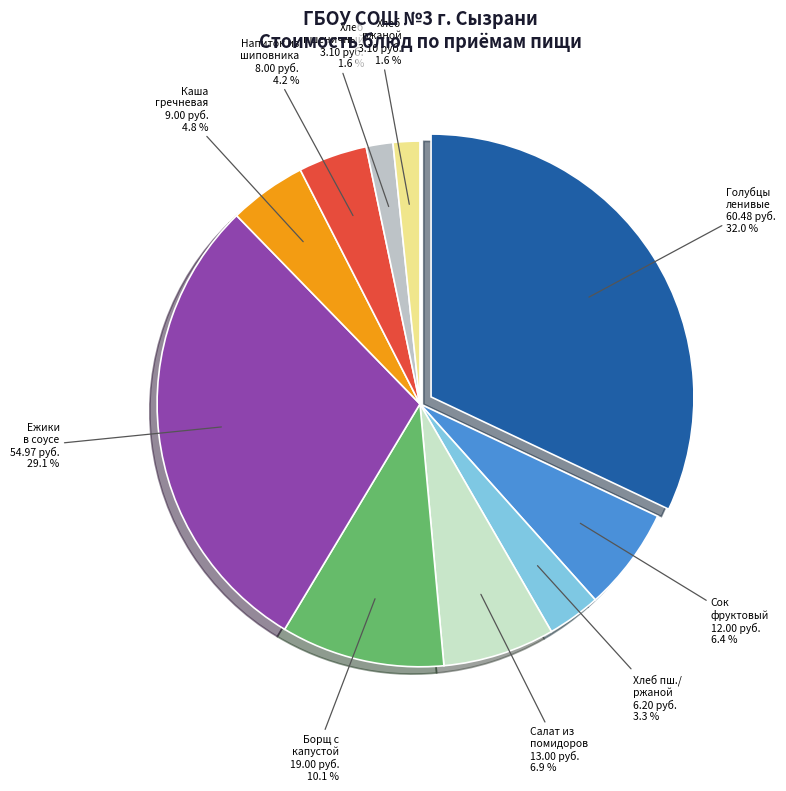

What is the total percentage of Салат из свежих помидоров and Хлеб пшеничный?

8.5%